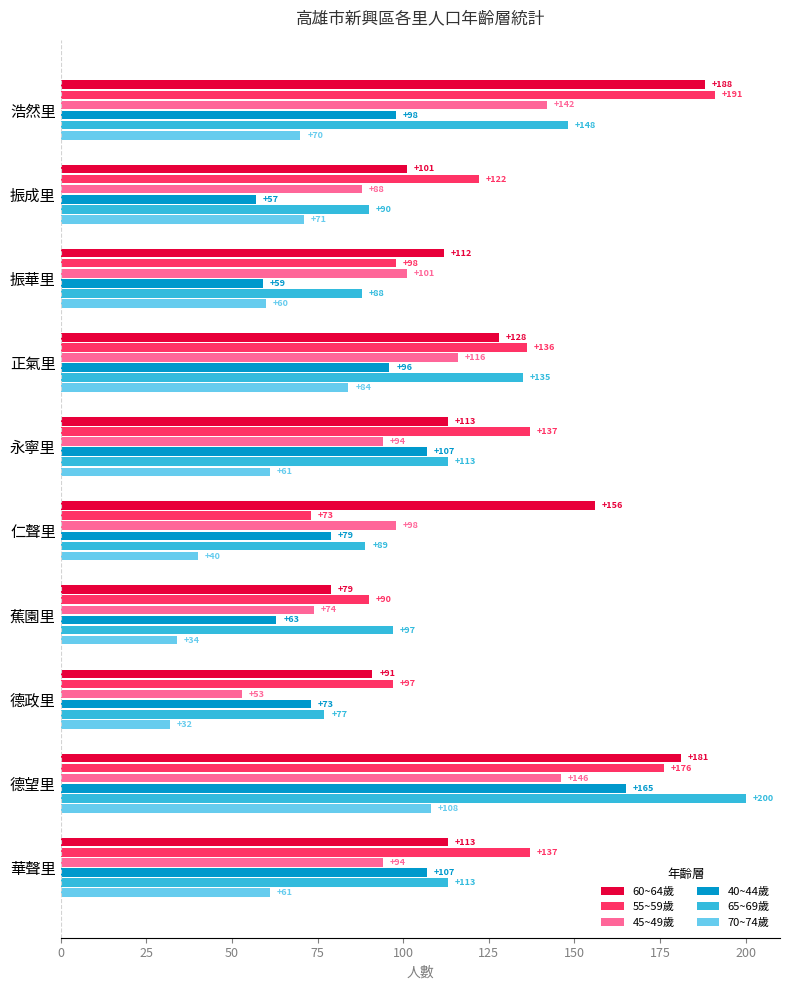

What is the maximum value for 65~69歲?

200